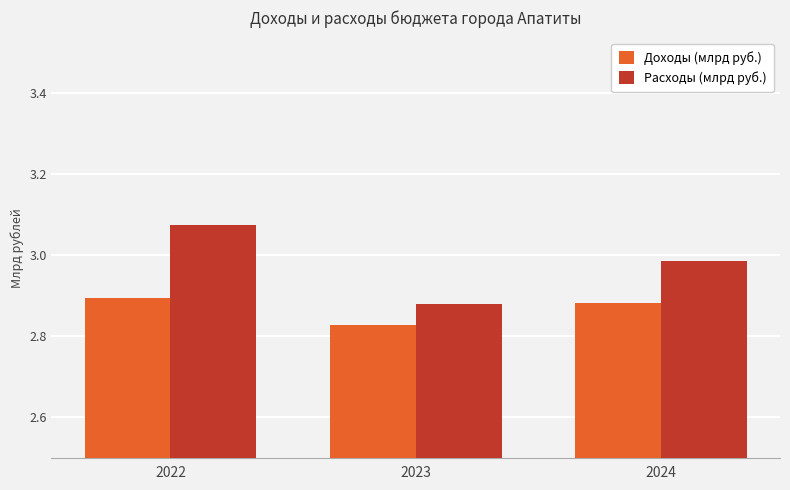

At which category is the sum across all series the highest?

2022